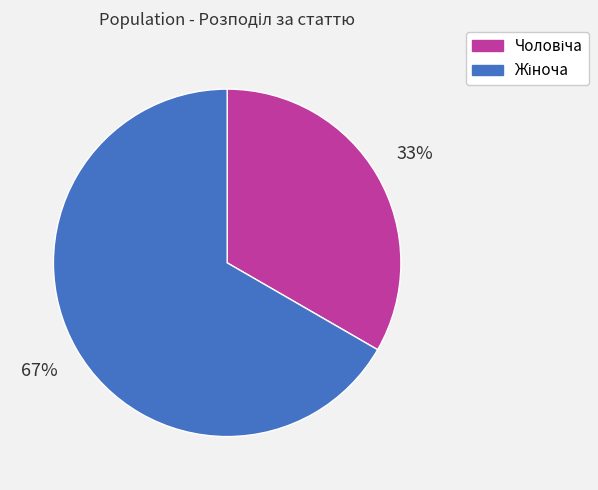

To the nearest percent, what is the average slice percentage?

50%